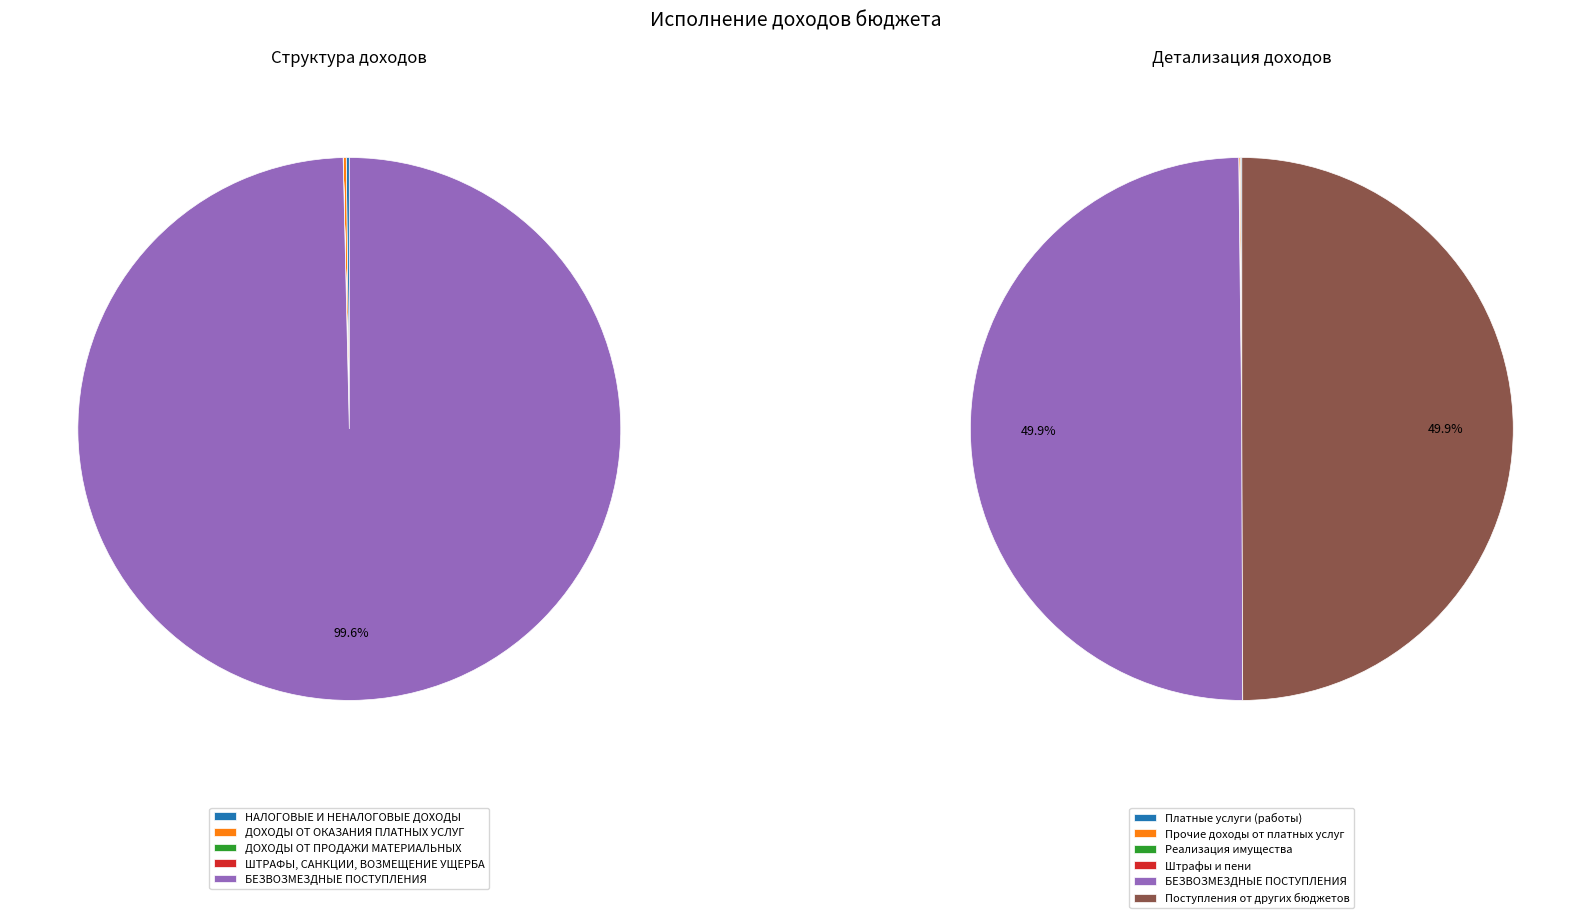

Count the number of slices in the pie.

6